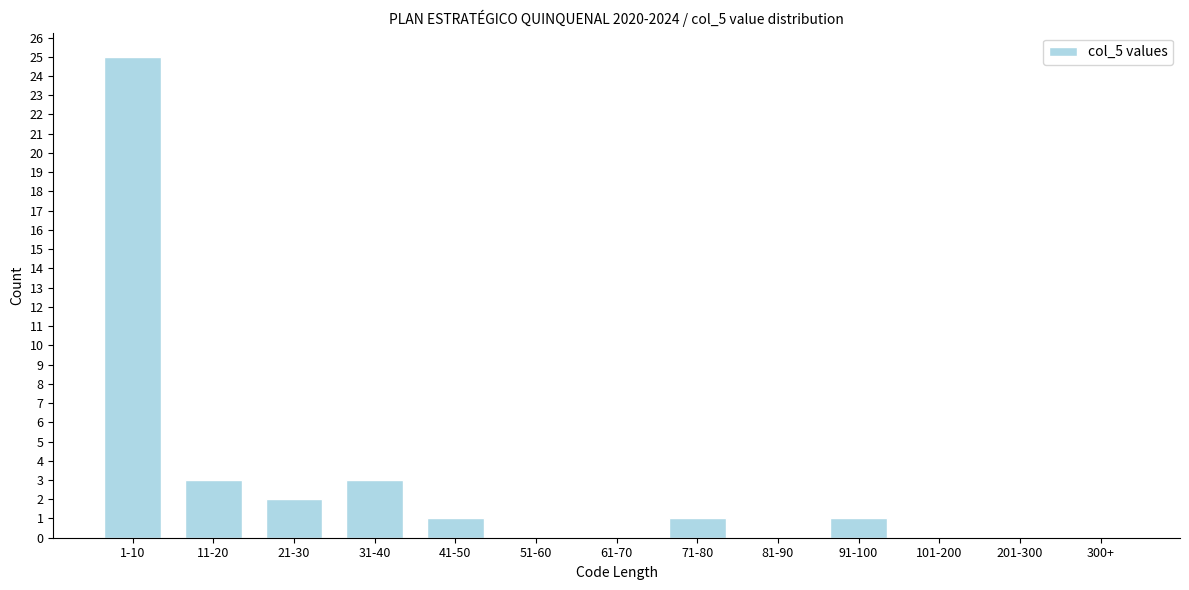

Reading right to left, list all the values displayed in this chart.

300+=0	201-300=0	101-200=0	91-100=1	81-90=0	71-80=1	61-70=0	51-60=0	41-50=1	31-40=3	21-30=2	11-20=3	1-10=25